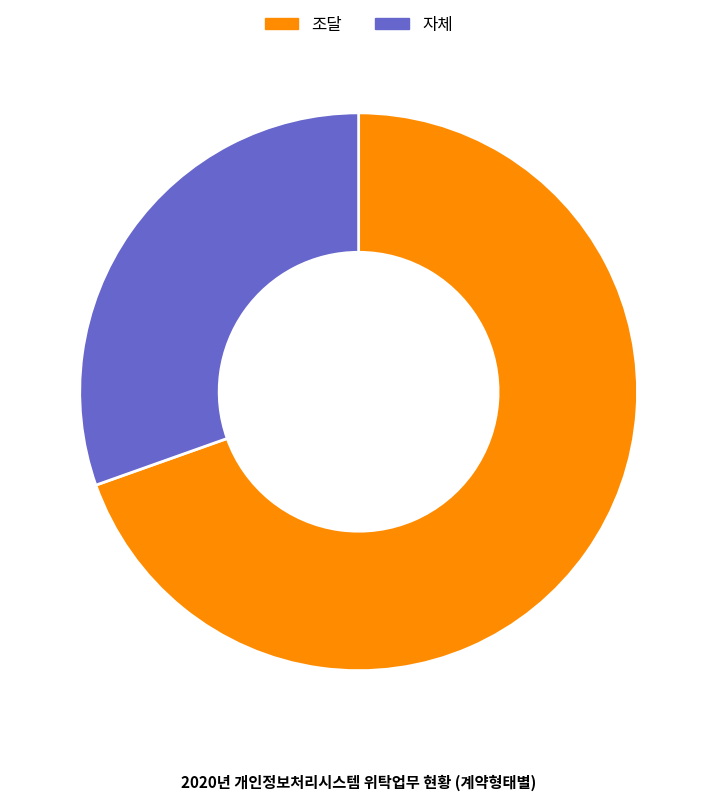

What is the ratio of the value at 자체 to the value at 조달?

0.4